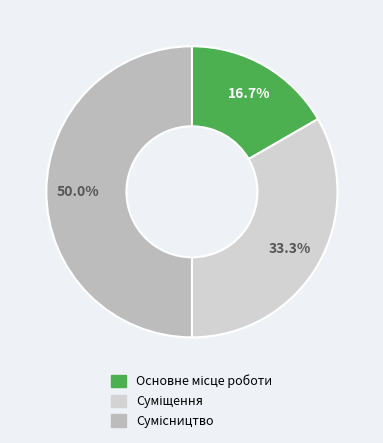

How many slices are in this pie chart?

3